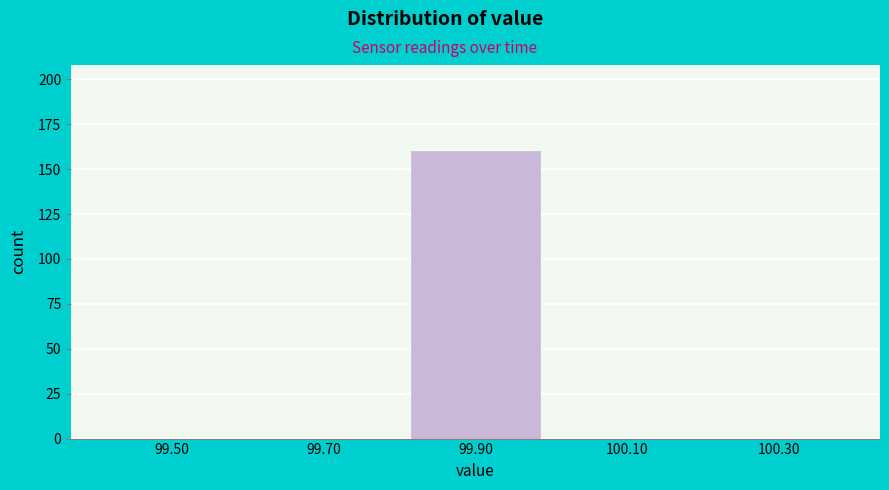

Reading left to right, list every bar in this chart as the range it spans on the x-axis followed by its height. The values are not printed on the chart, so give them approximately, as read against the axis.

99.4 to 99.6: 0
99.6 to 99.8: 0
99.8 to 100.0: 160
100.0 to 100.2: 0
100.2 to 100.4: 0